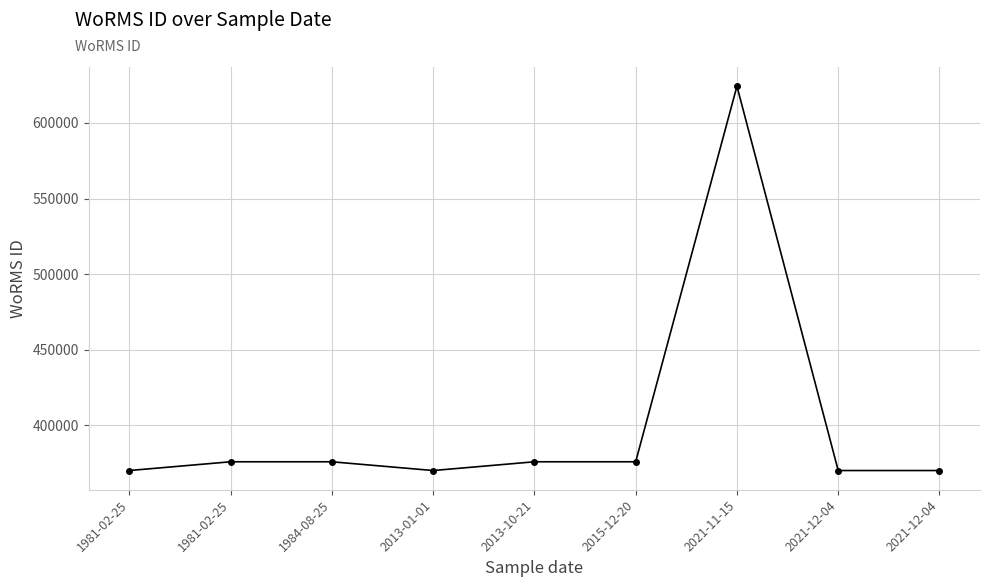

What is the difference between the maximum and minimum values?

254205